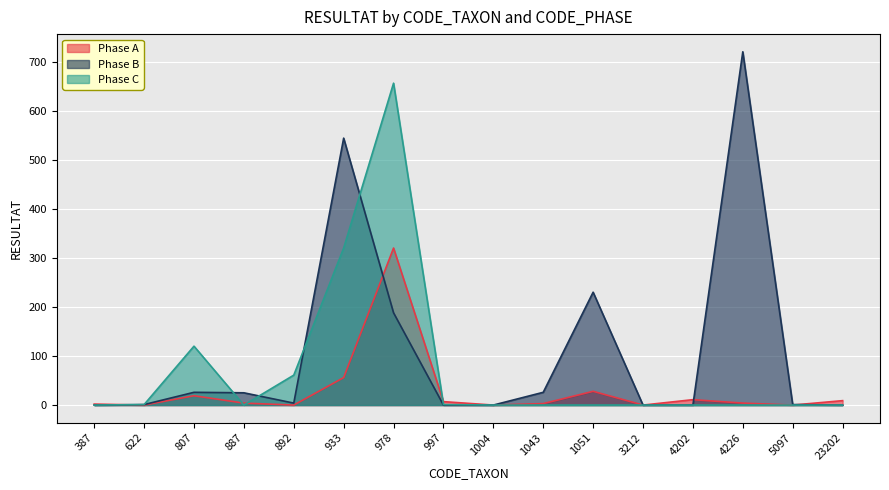

What is the value of the Phase B point at the 2nd from the left?

1